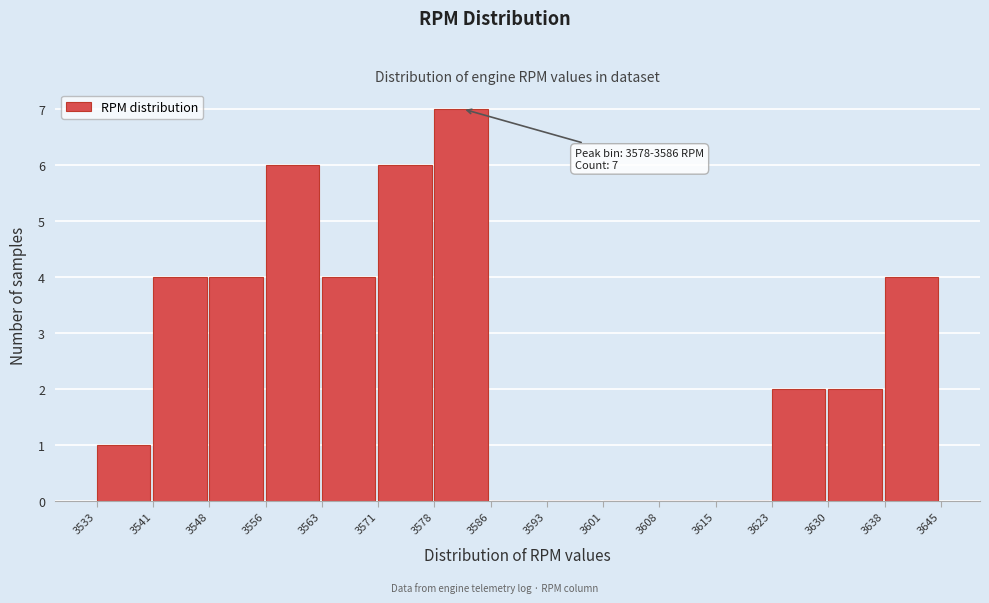

Over which range of the x-axis is the bar tallest?

3578 to 3586